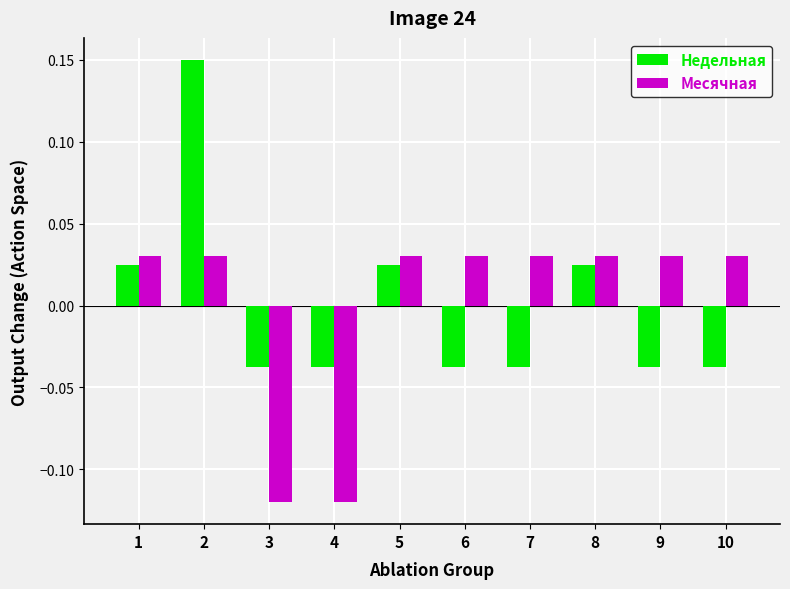

Between 1 and 7, which series saw the biggest shift?

Недельная